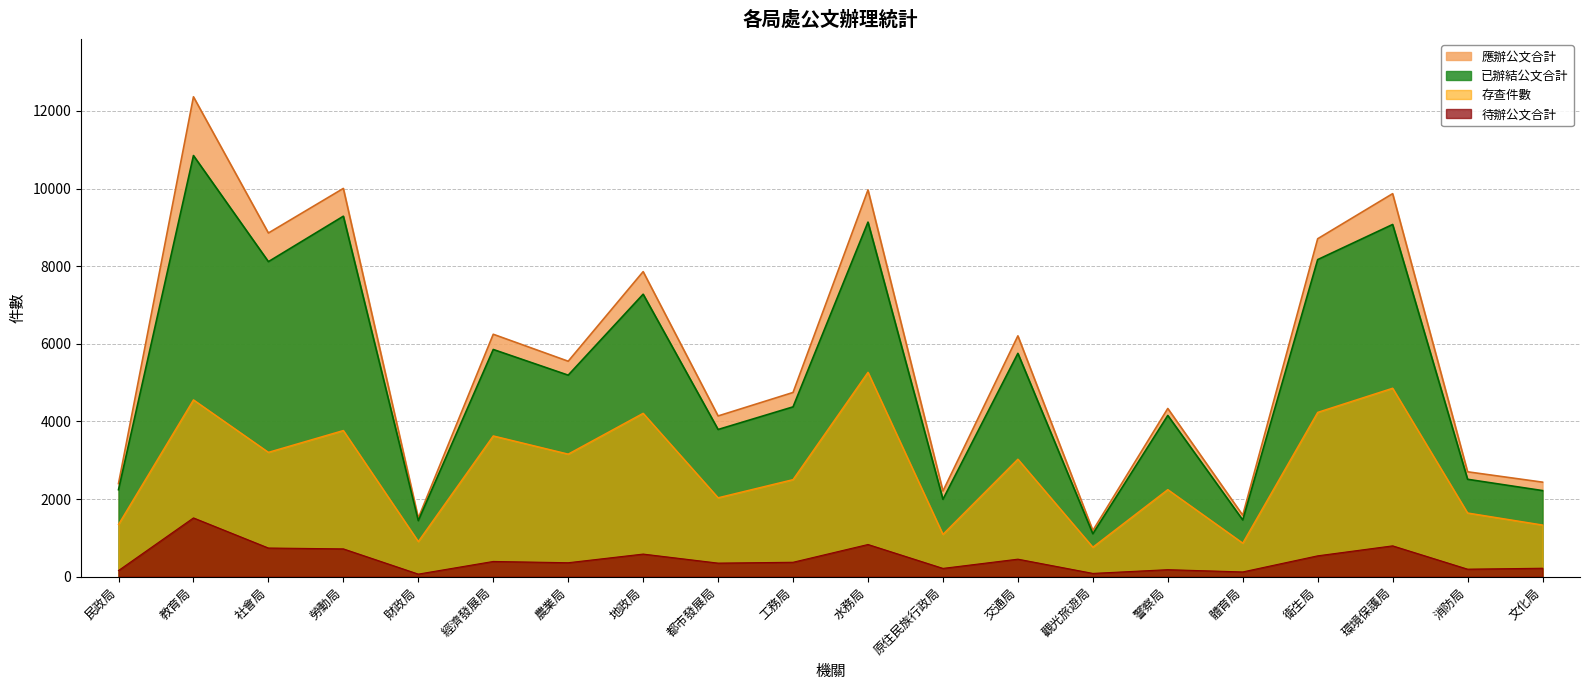

List the series in order of their peak value, highest first.

應辦公文合計, 已辦結公文合計, 存查件數, 待辦公文合計